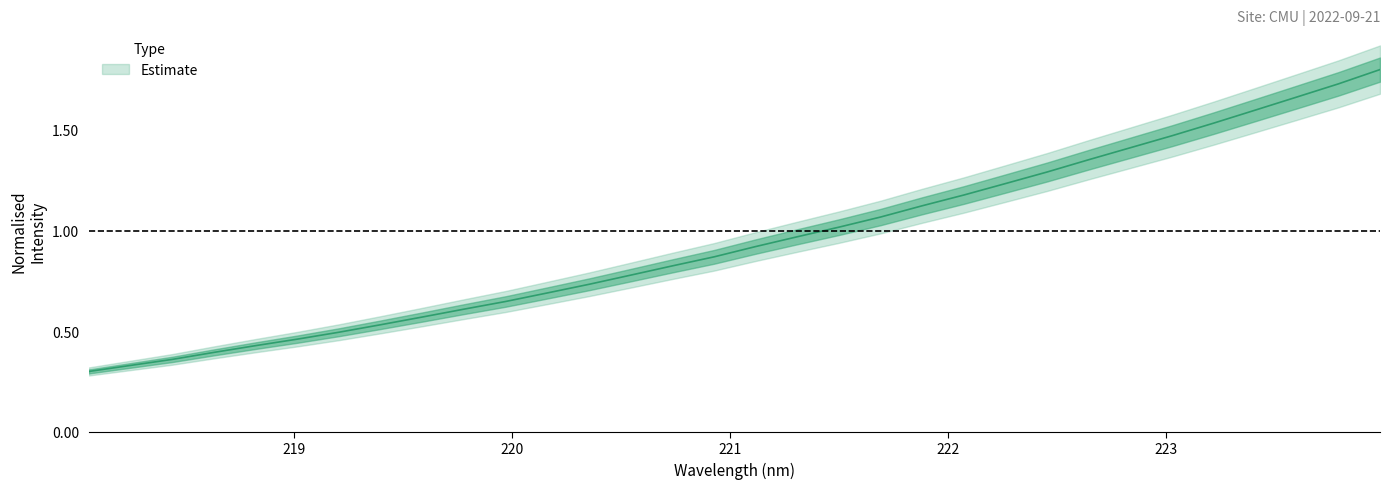

What is the greatest value displayed?

1.8